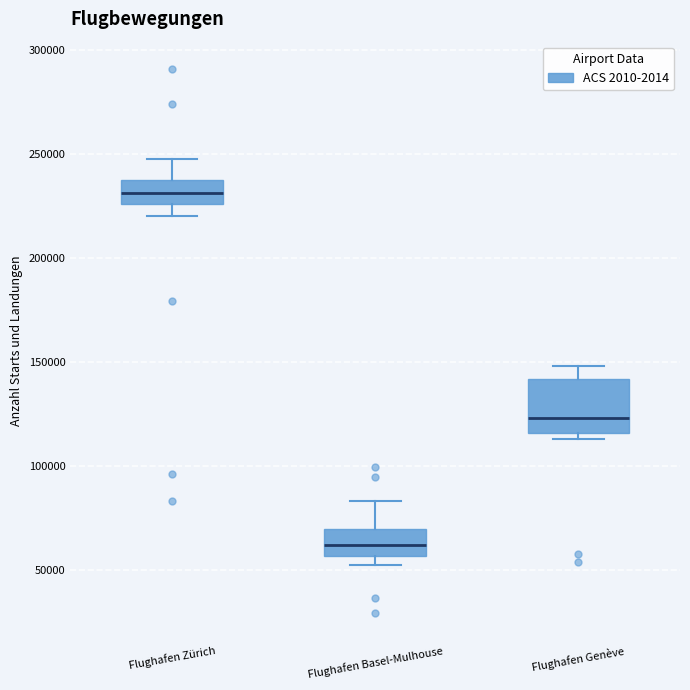

Where is the lower edge of the box for Flughafen Basel-Mulhouse on the y-axis? The values are not printed on the chart, so give them approximately, as read against the axis.

55000